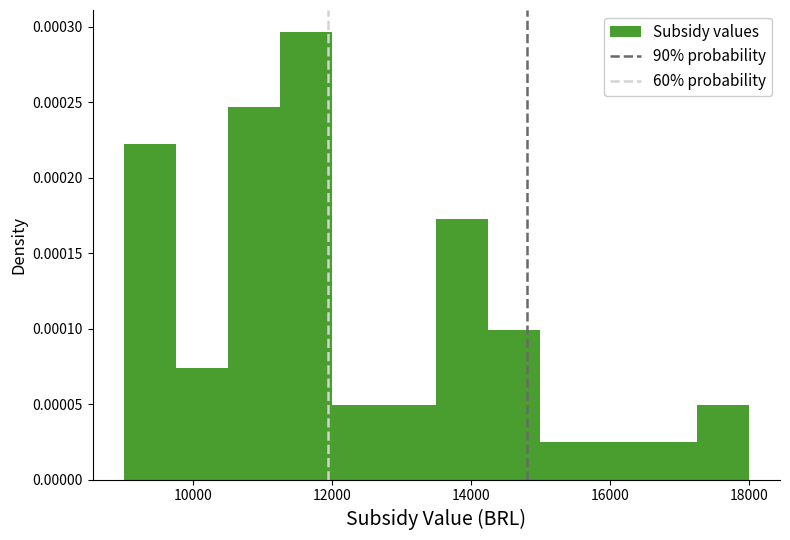

Around what value on the x-axis is the tallest bar? Give the approximate position of its centre, as read against the axis.

11600